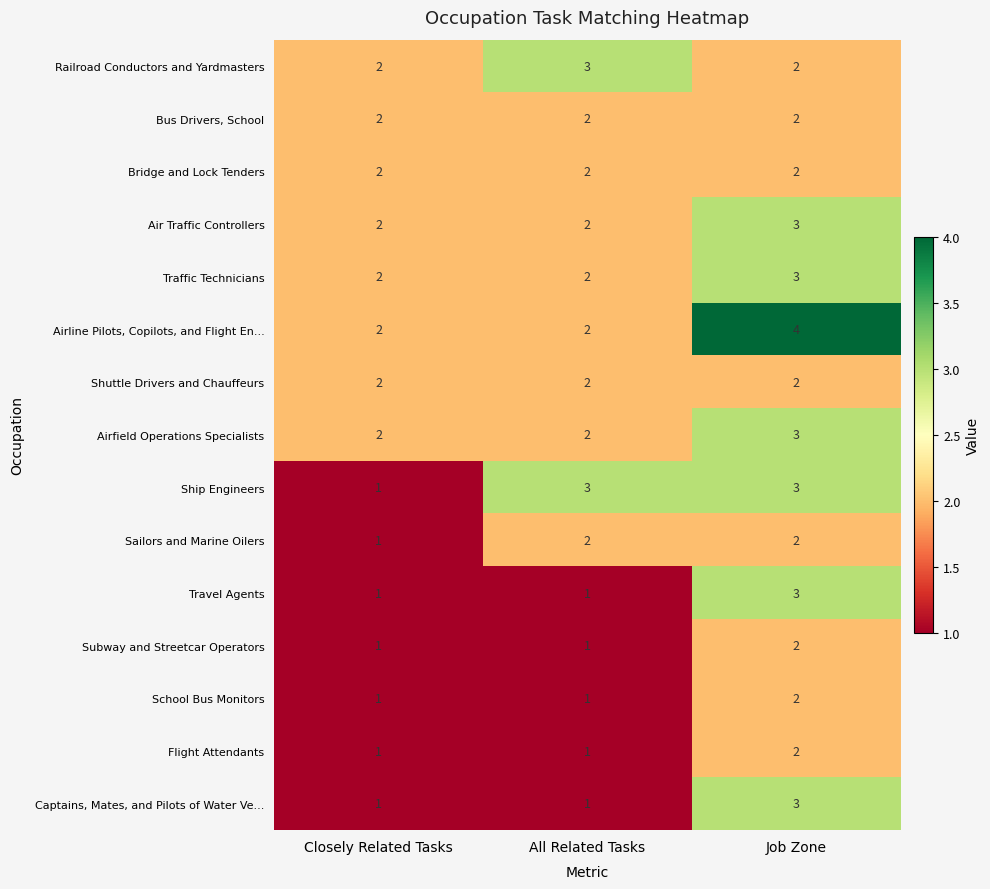

Which series has the largest total across all categories?

Airline Pilots, Copilots, and Flight En...